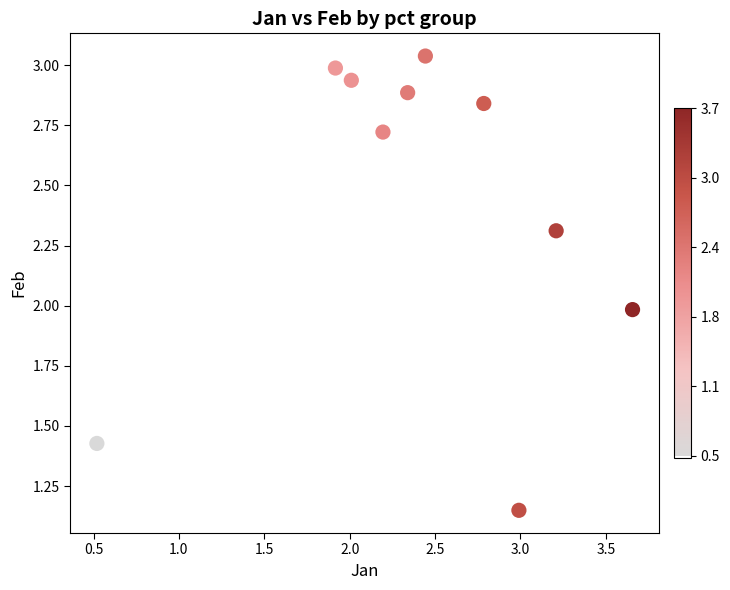

What is the range of X values (max minus min)?

3.1